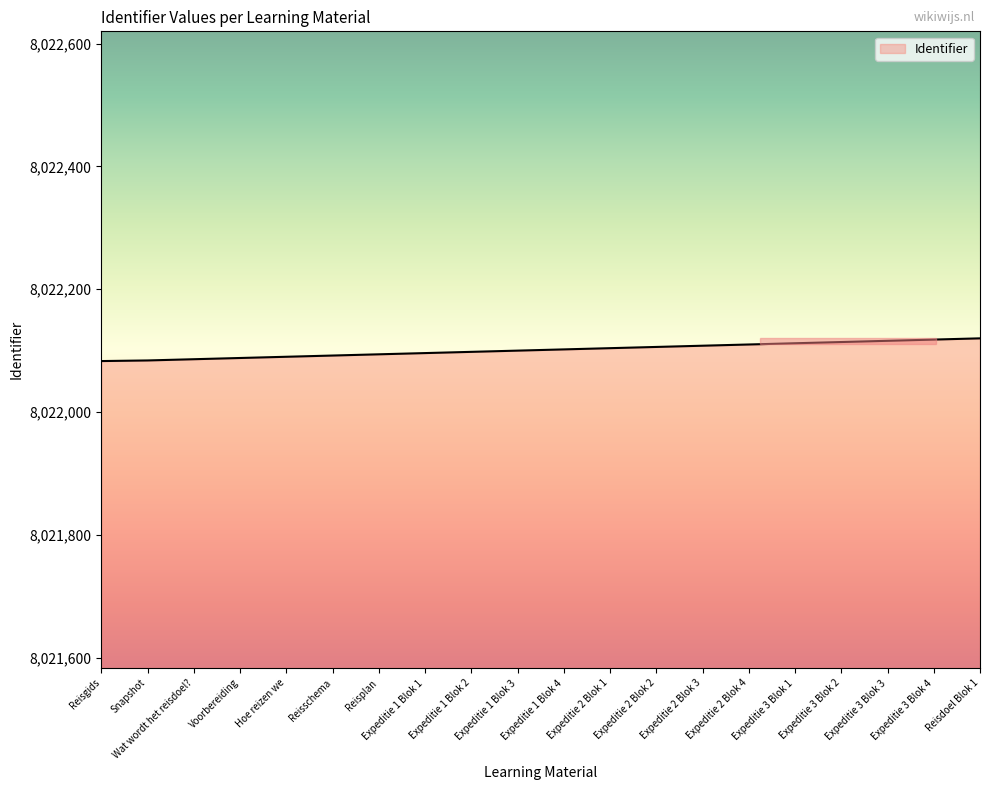

Is it true that the value at Expeditie 1 Blok 1 is 8022096?

True